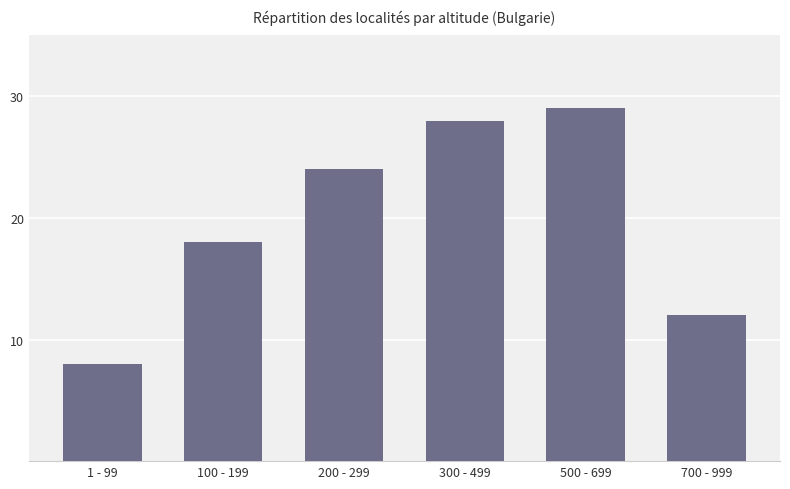

What is the sum of all values?

119